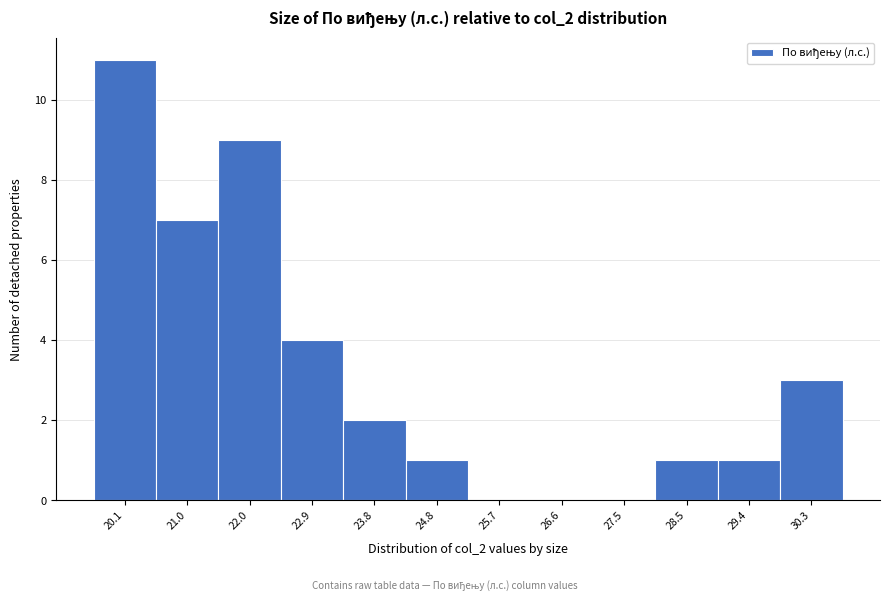

How tall is the bar that spans 24.3 to 25.2 on the x-axis? Neither the bar edges nor the heights are printed on the chart, so give them approximately, as read against the axes.

1